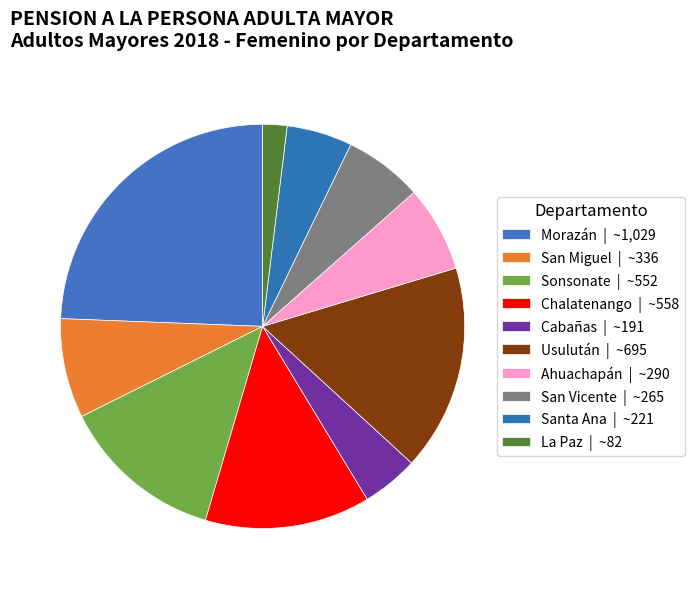

Combined, do San Vicente and Usulután account for over 50%?

No